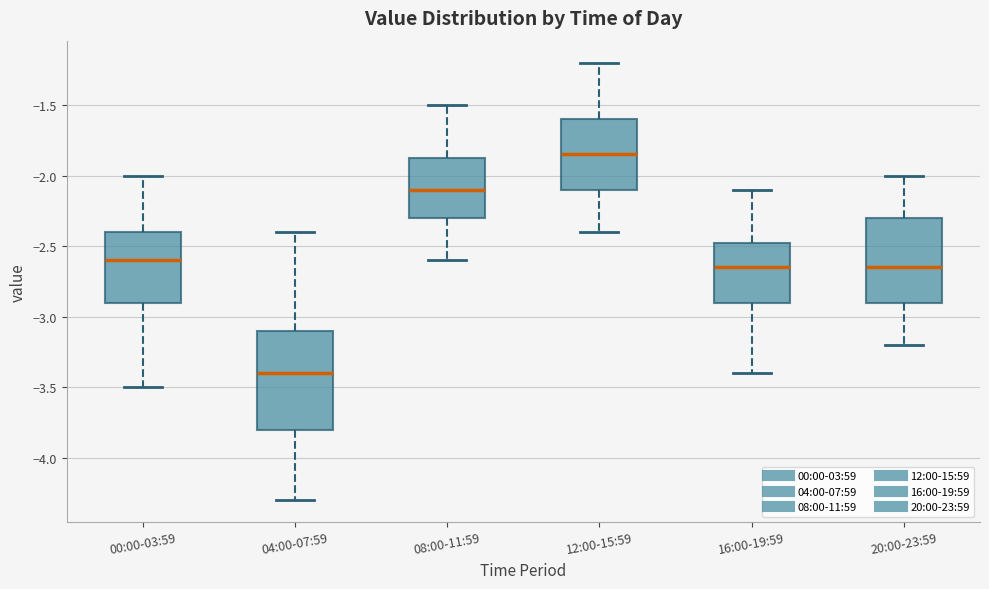

Reading left to right, read every box against the y-axis: the position of its median line, the range the box covers, and the ends of its whiskers. The values are not printed on the chart, so give them approximately, as read against the axis.

00:00-03:59: median -2.60, box -2.90 to -2.40, whiskers -3.50 to -2.00
04:00-07:59: median -3.40, box -3.80 to -3.10, whiskers -4.30 to -2.40
08:00-11:59: median -2.10, box -2.30 to -1.85, whiskers -2.60 to -1.50
12:00-15:59: median -1.85, box -2.10 to -1.60, whiskers -2.40 to -1.20
16:00-19:59: median -2.65, box -2.90 to -2.45, whiskers -3.40 to -2.10
20:00-23:59: median -2.65, box -2.90 to -2.30, whiskers -3.20 to -2.00